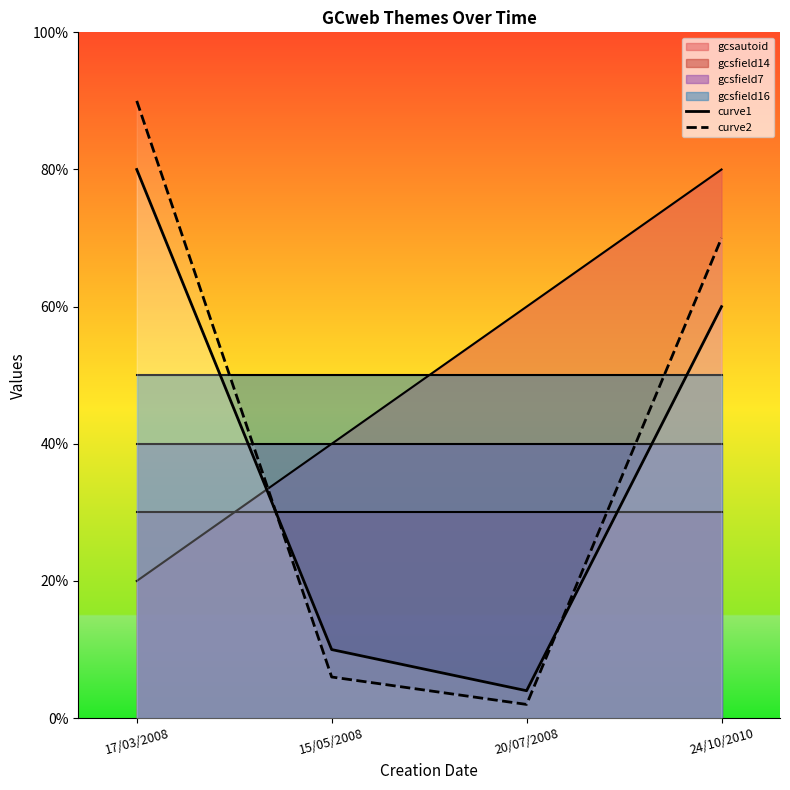

Which category has the highest value across all series?

17/03/2008